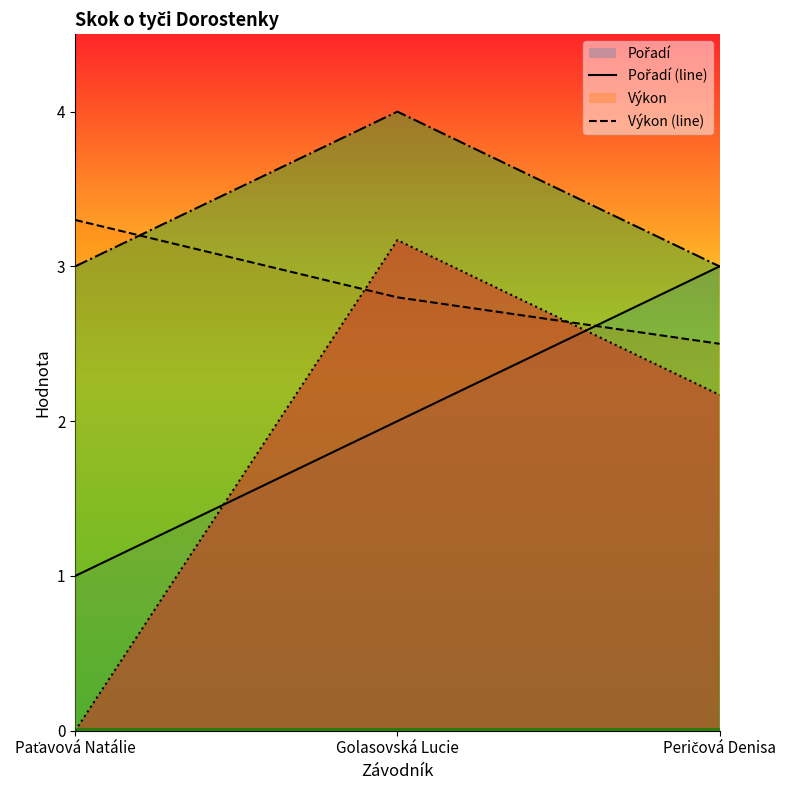

Does the chart display data point markers on the line(s)?

No